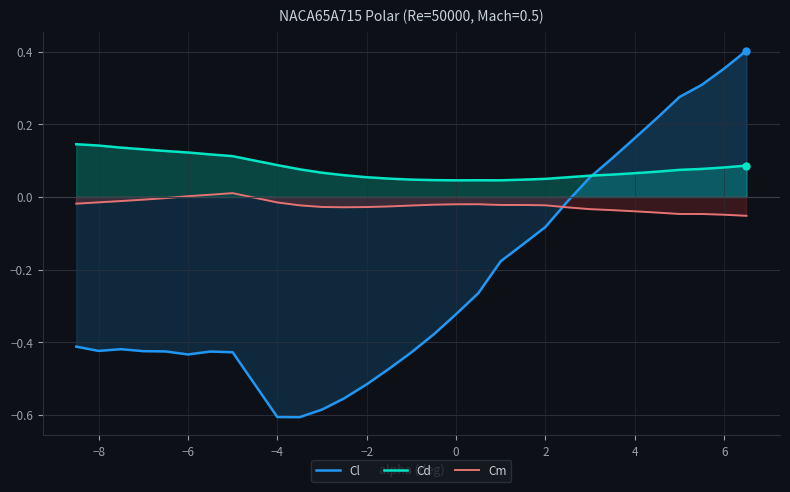

Which series ends up on top after the final intersection of Cl and Cm?

Cl